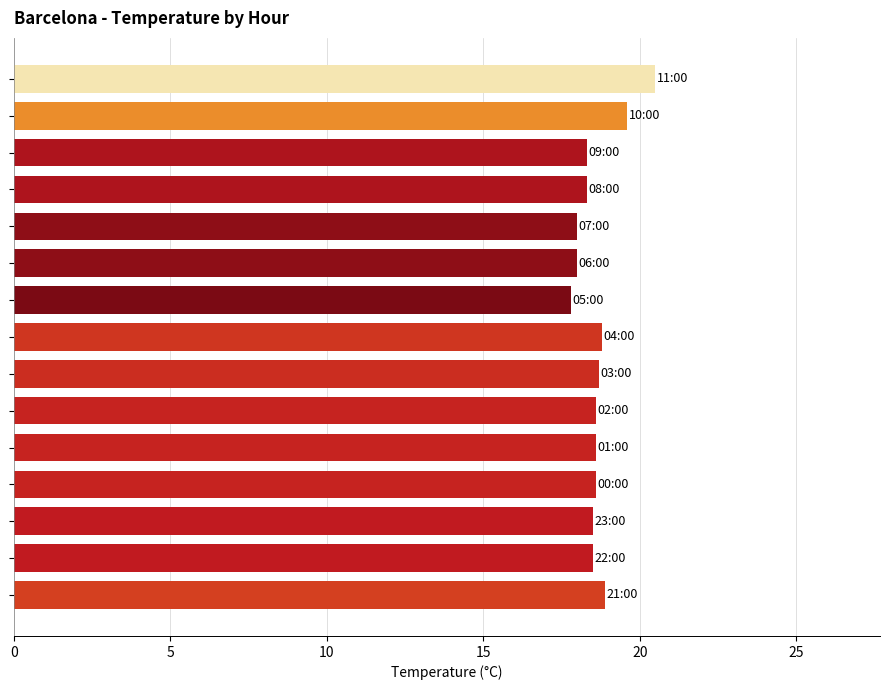

What is the smallest value displayed?

17.8